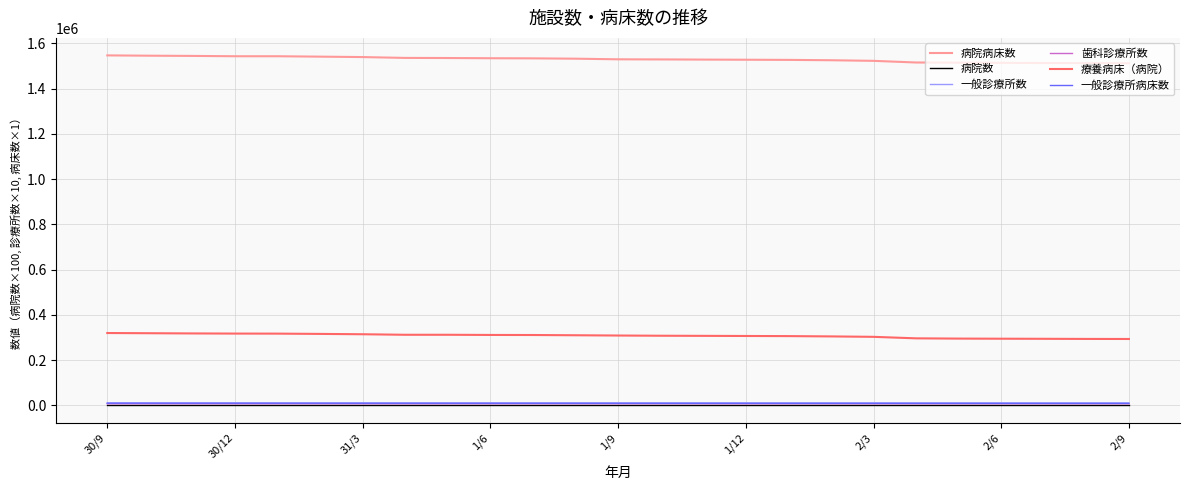

Which series has the largest total across all categories?

病院病床数